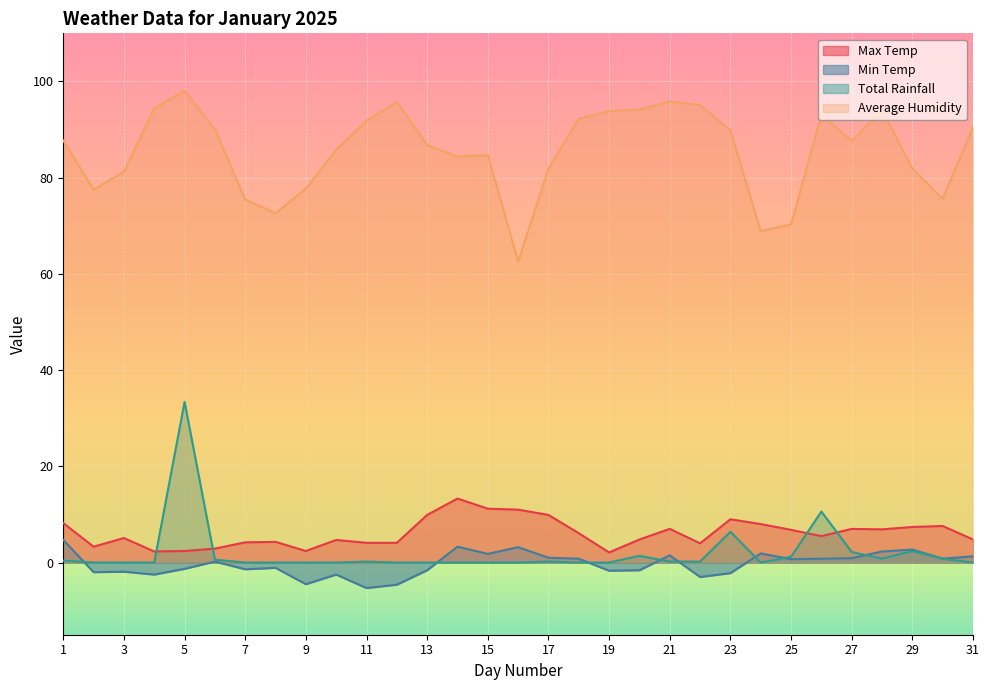

The Total Rainfall series shows 0.0 at 9. True or false?

True